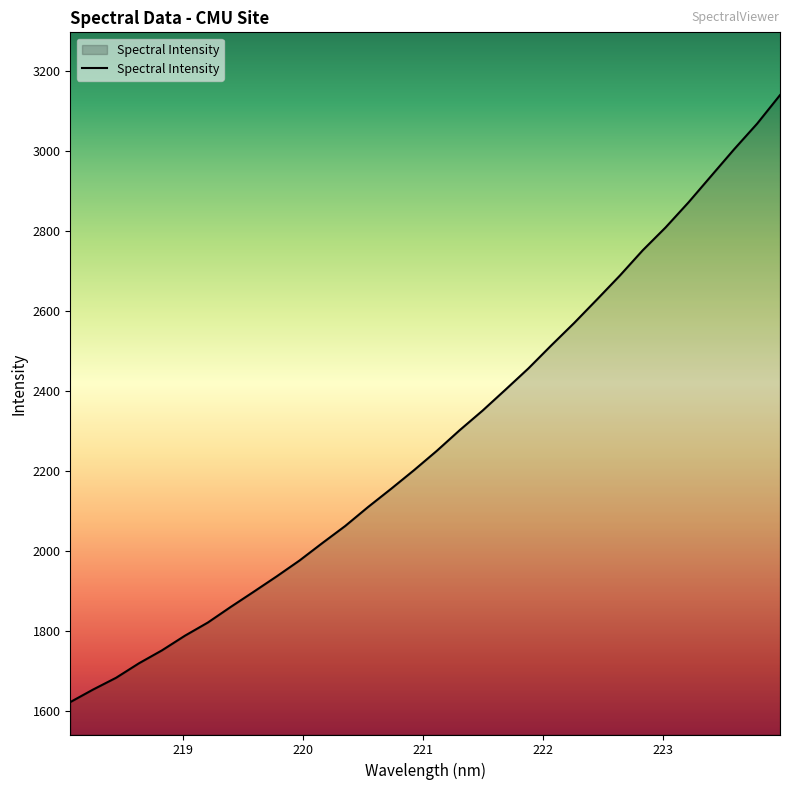

What is the difference between the maximum and minimum values?

1517.8